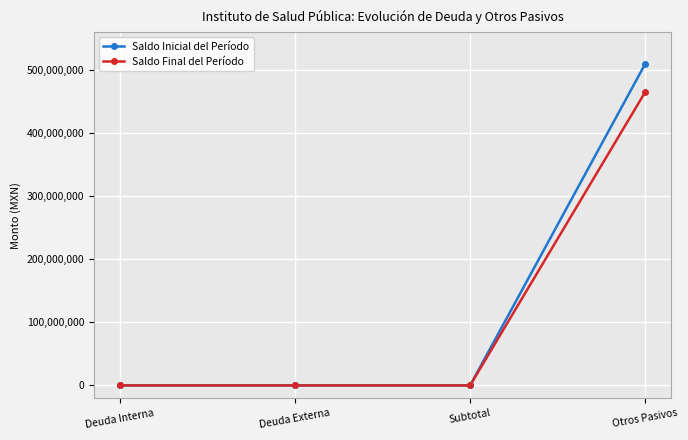

What is the average value of the Saldo Inicial del Período series?

127388268.8